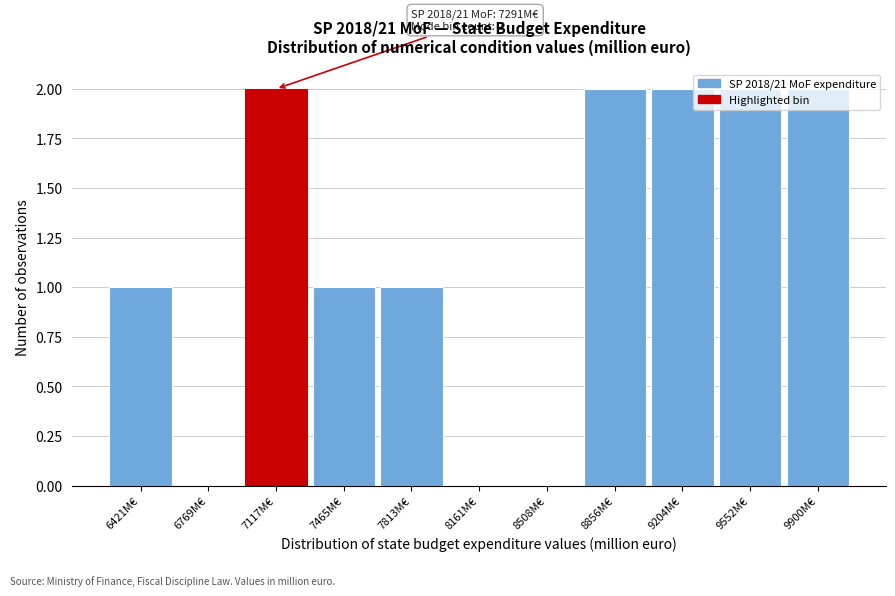

Between 6421M€ and 8508M€, which is larger?

6421M€